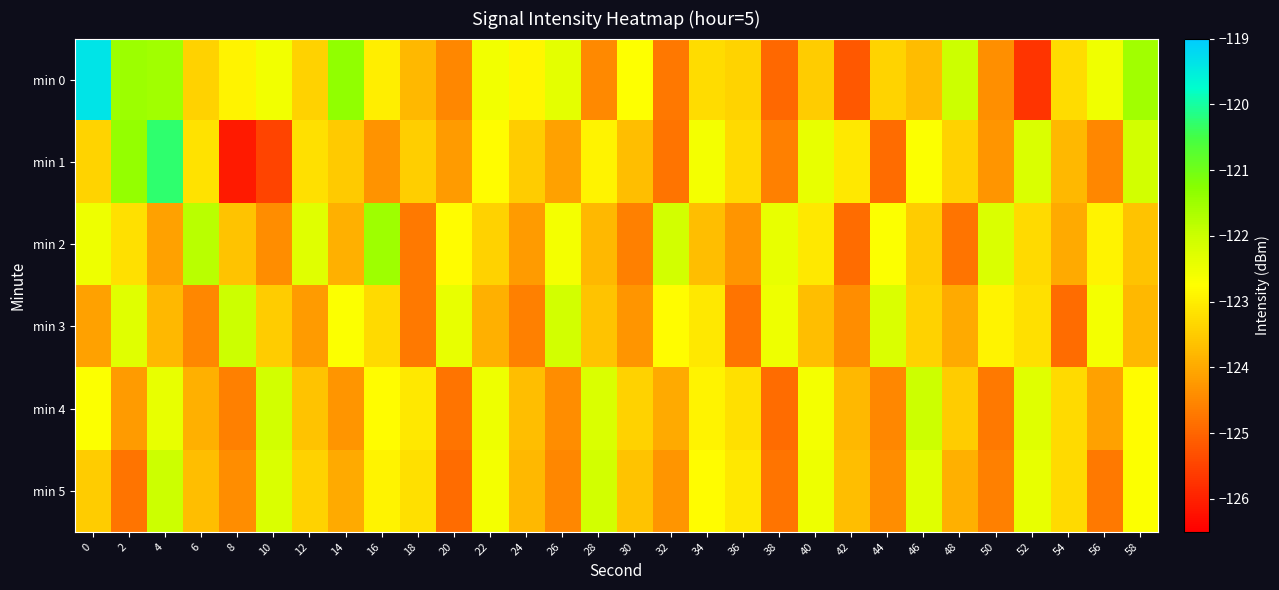

Which series has the largest total across all categories?

min 0